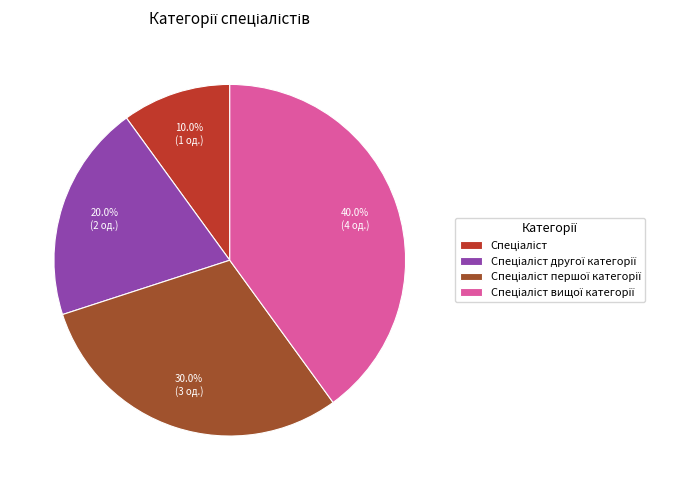

Is there any slice that represents more than half of the pie?

No